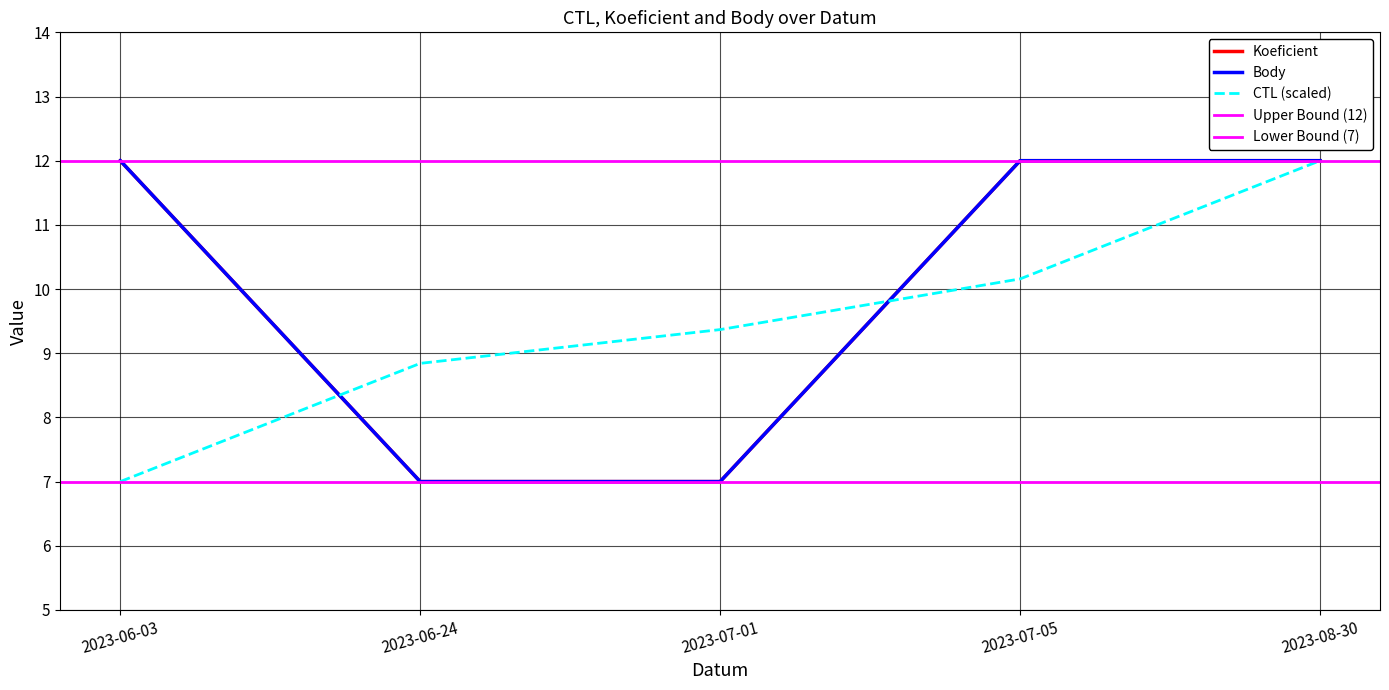

At which category is the sum across all series the highest?

2023-08-30